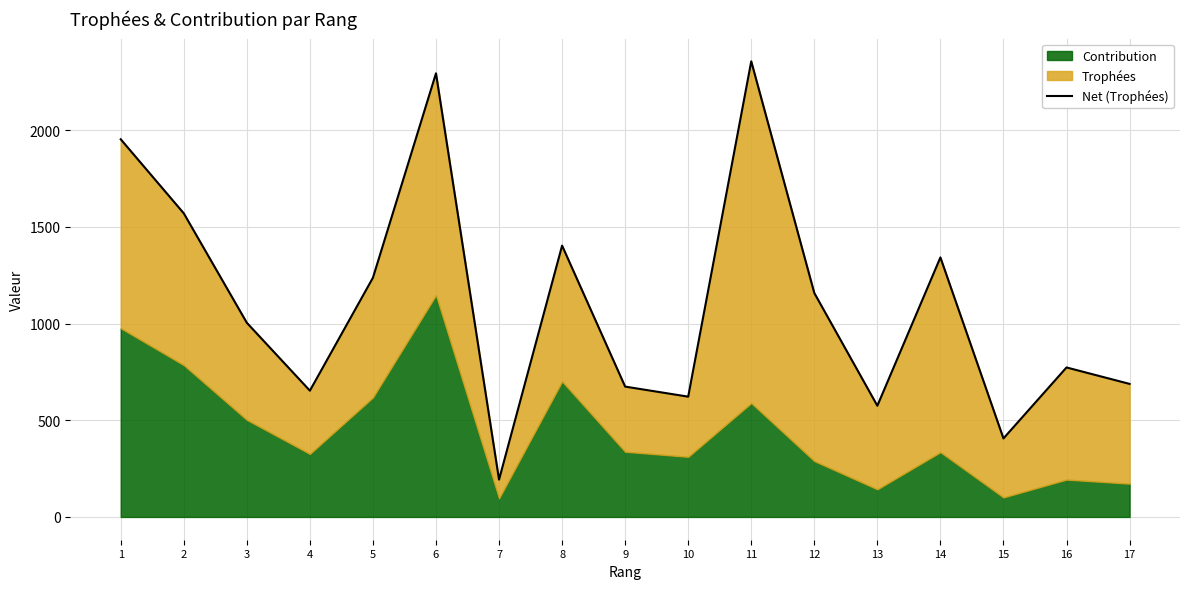

At which category does the chart reach its minimum across all series?

7